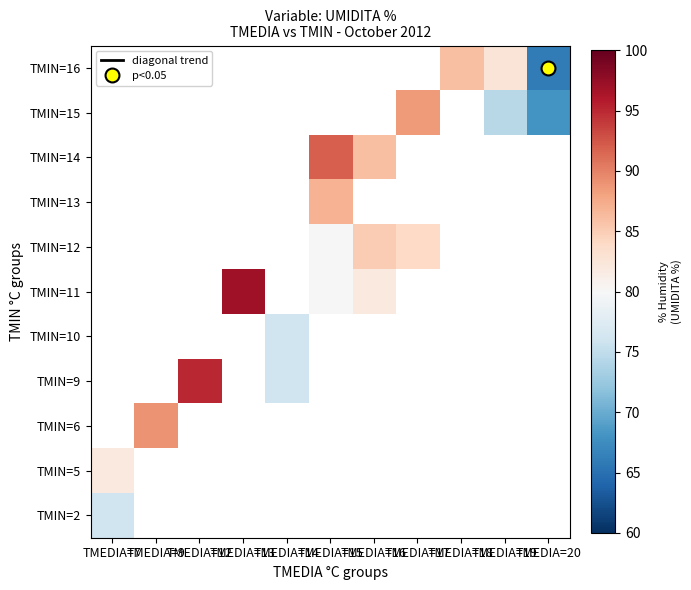

At which category does the chart reach its minimum across all series?

TMEDIA=20